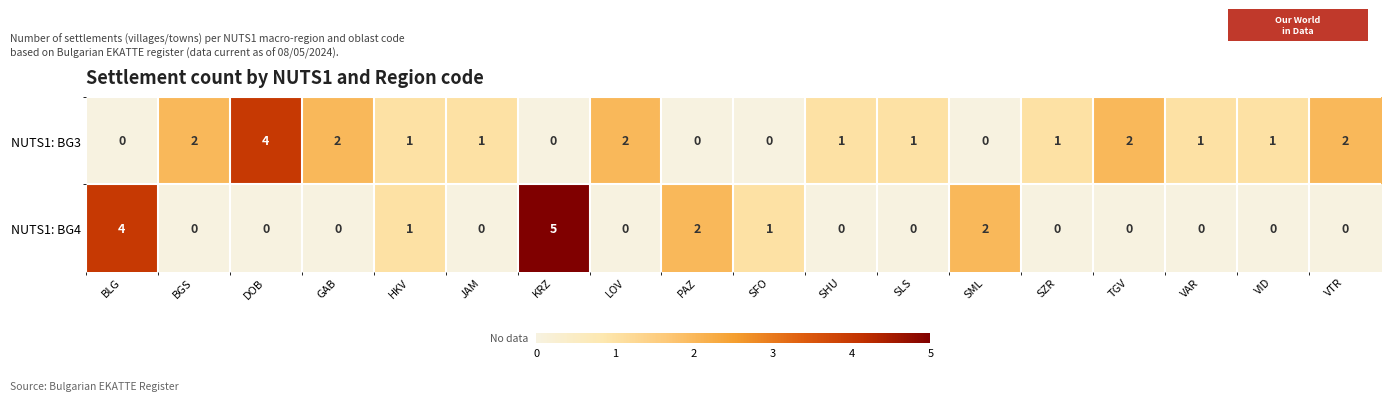

The NUTS1: BG4 series shows -2 at BGS. True or false?

False